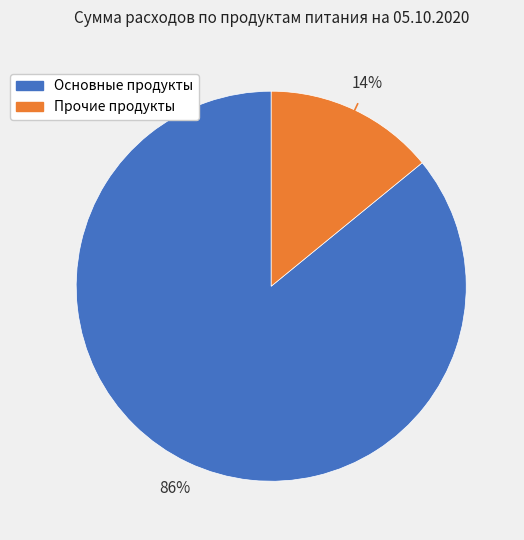

To the nearest percent, what is the difference between the largest and smallest slice percentages?

72%